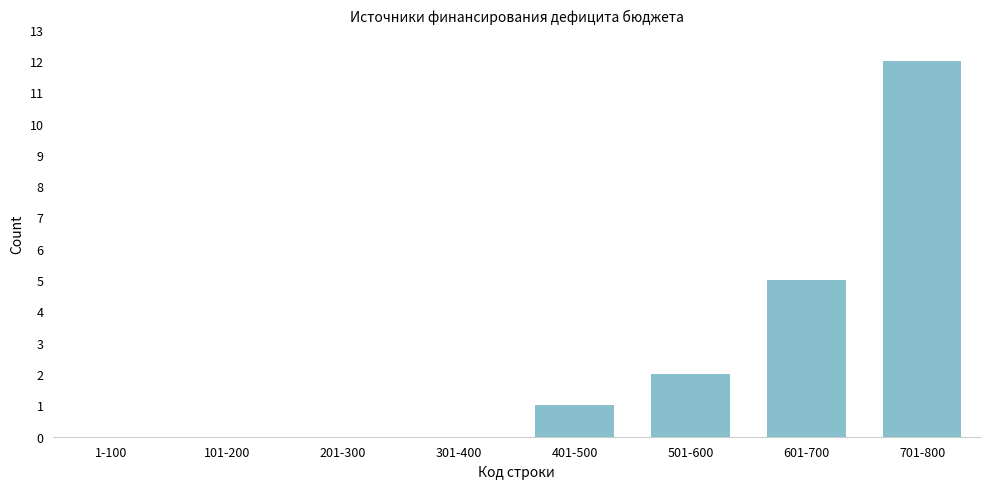

What is the change in value from 201-300 to 701-800?

+12